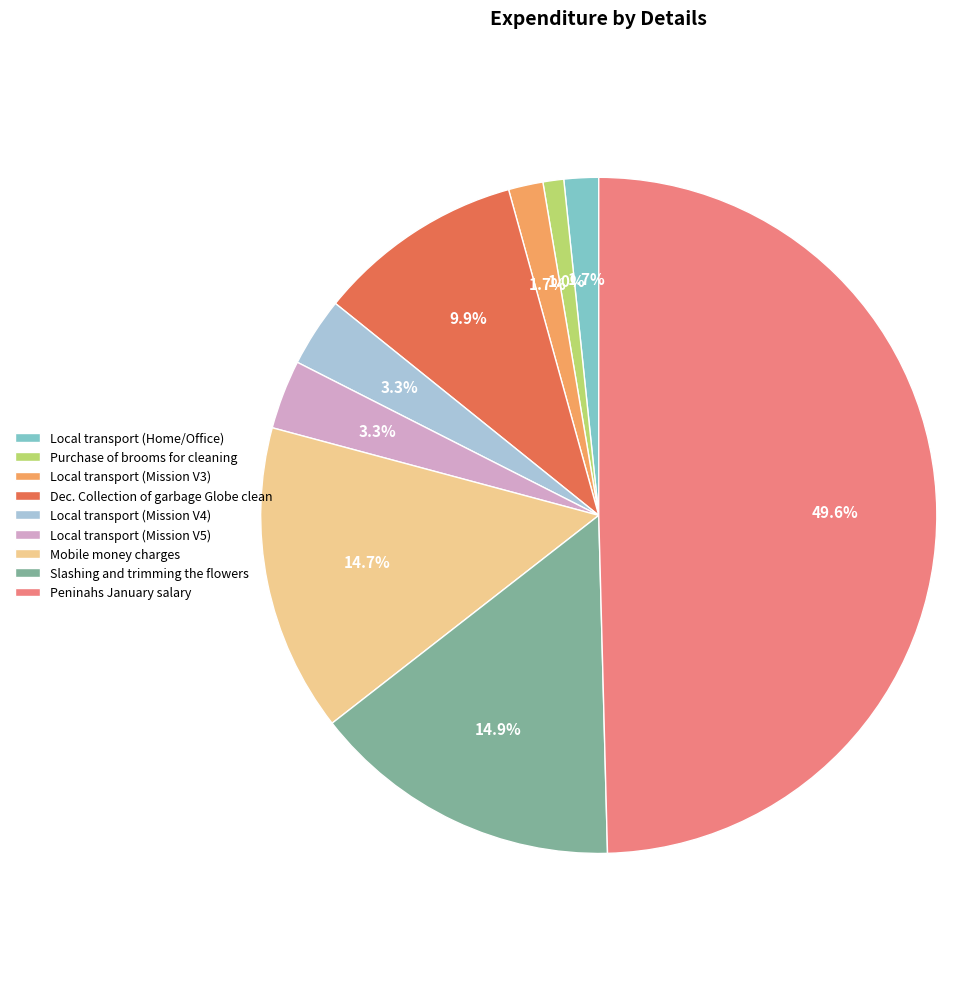

How many slices are in this pie chart?

9